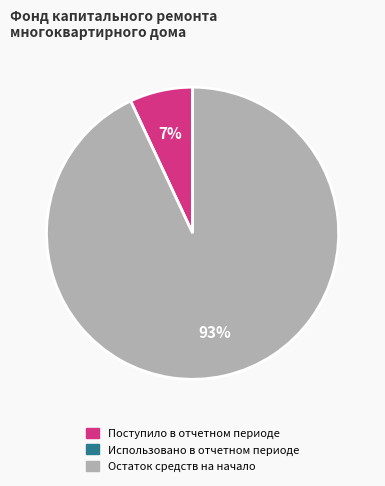

Which has a higher value, Поступило в отчетном периоде or Остаток средств на начало?

Остаток средств на начало